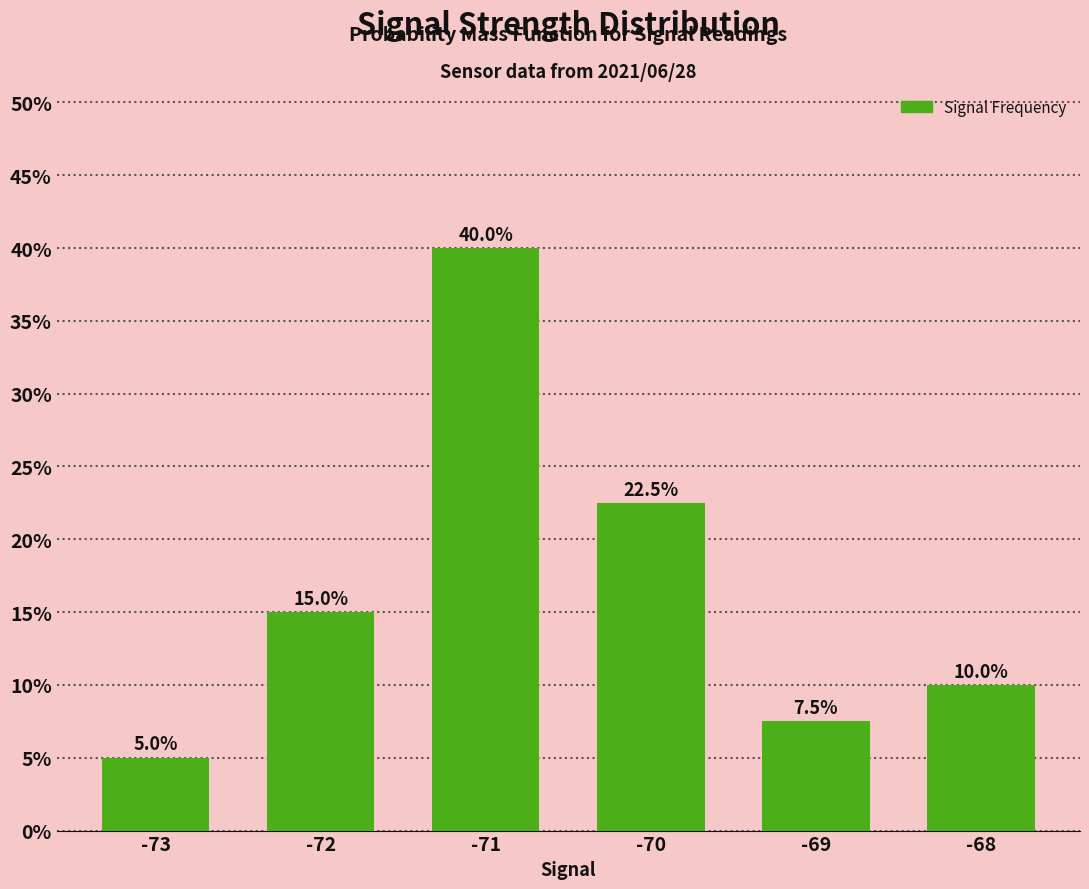

List the labels in order of value, largest first.

-71, -70, -72, -68, -69, -73